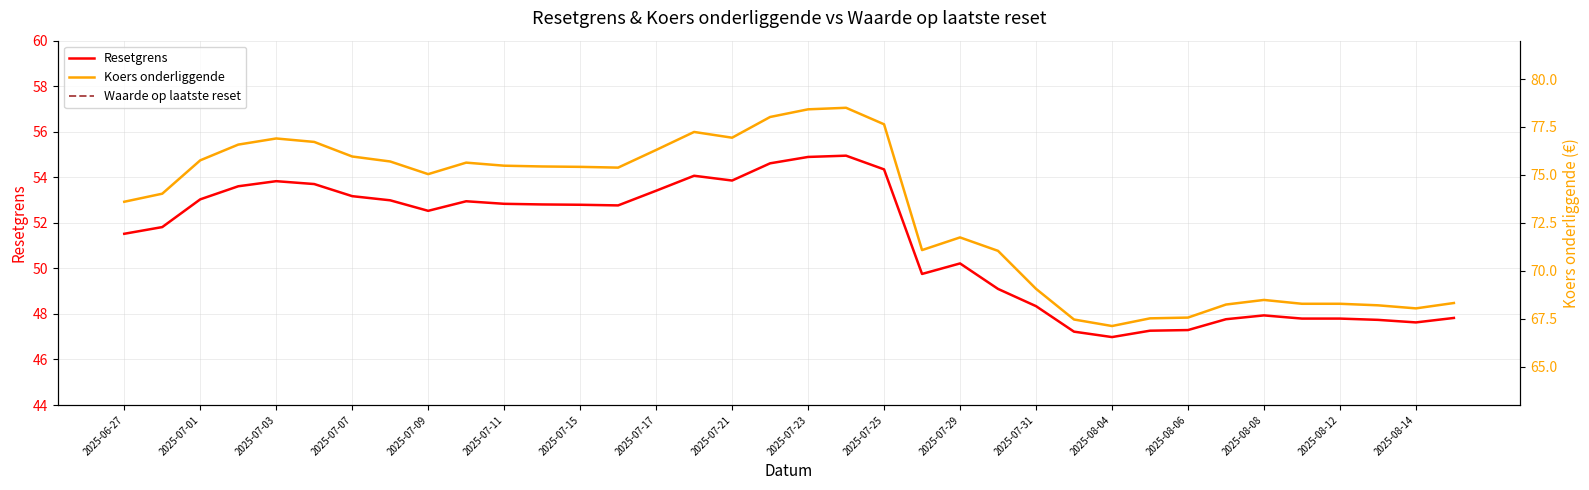

True or false: Resetgrens and Waarde op laatste reset cross at least once.

False